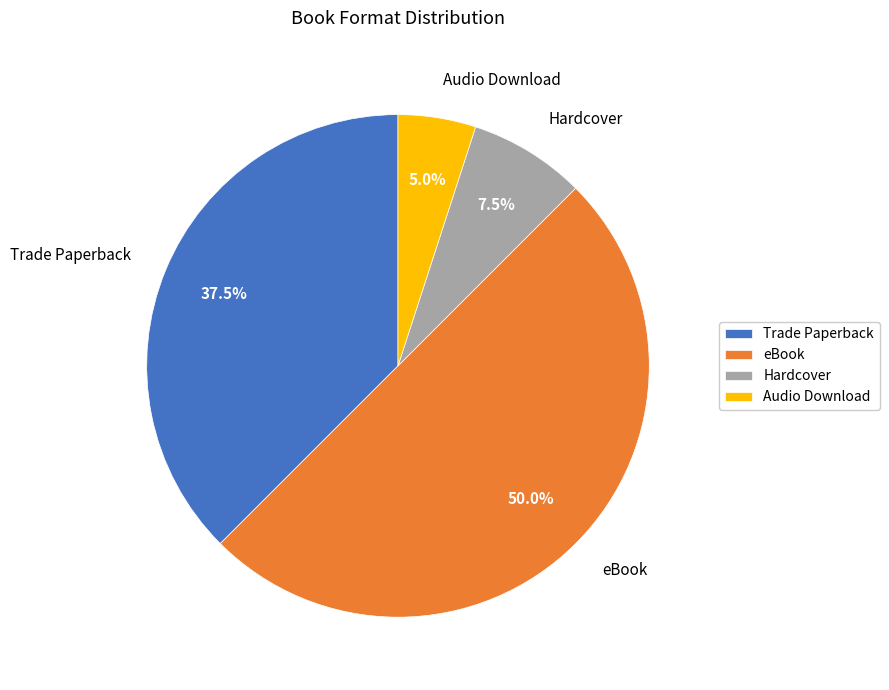

Rank the categories by value from highest to lowest.

eBook, Trade Paperback, Hardcover, Audio Download